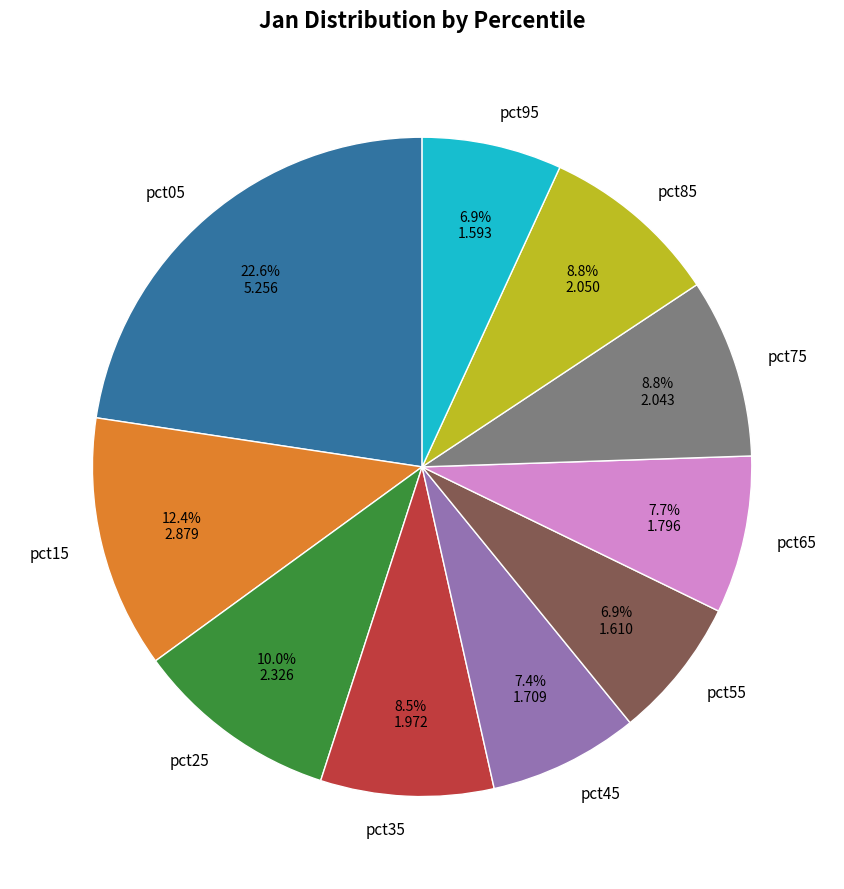

Approximately how many times larger is the value at pct75 compared to pct25?

0.9